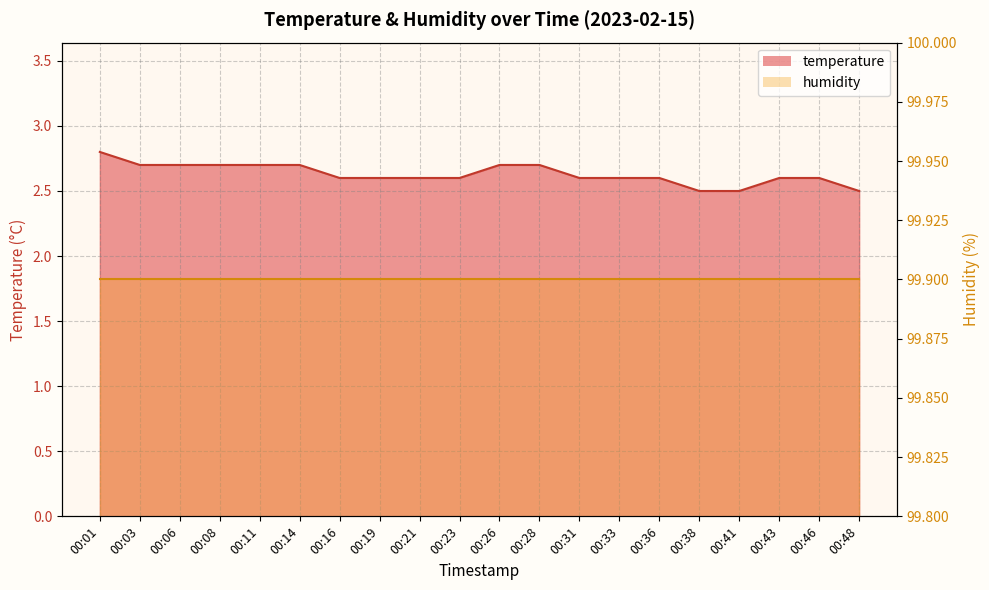

What is the approximate value at 00:03?

2.7